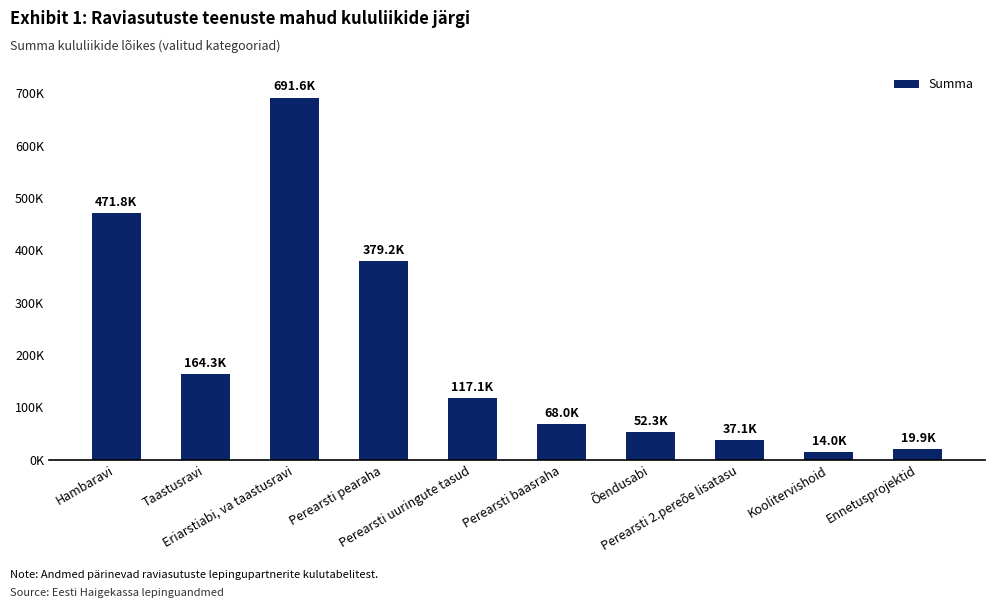

Rank the categories by value from highest to lowest.

Eriarstiabi, va taastusravi, Hambaravi, Perearsti pearaha, Taastusravi, Perearsti uuringute tasud, Perearsti baasraha, Õendusabi, Perearsti 2.pereõe lisatasu, Ennetusprojektid, Koolitervishoid